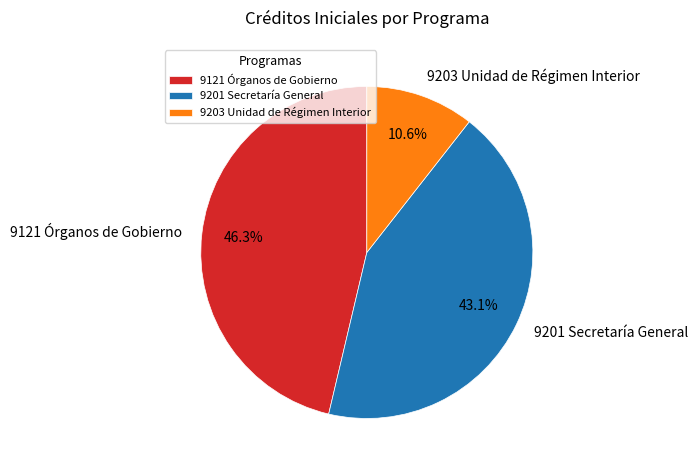

Which category has the smallest portion of the pie?

9203 Unidad de Régimen Interior